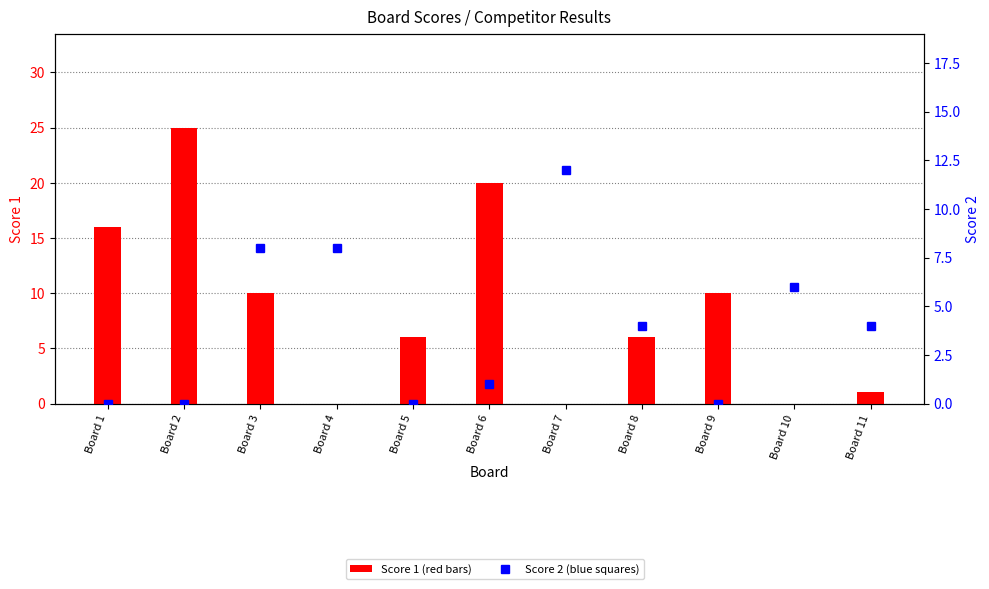

What are all the series names shown in the legend?

Score 1, Score 2